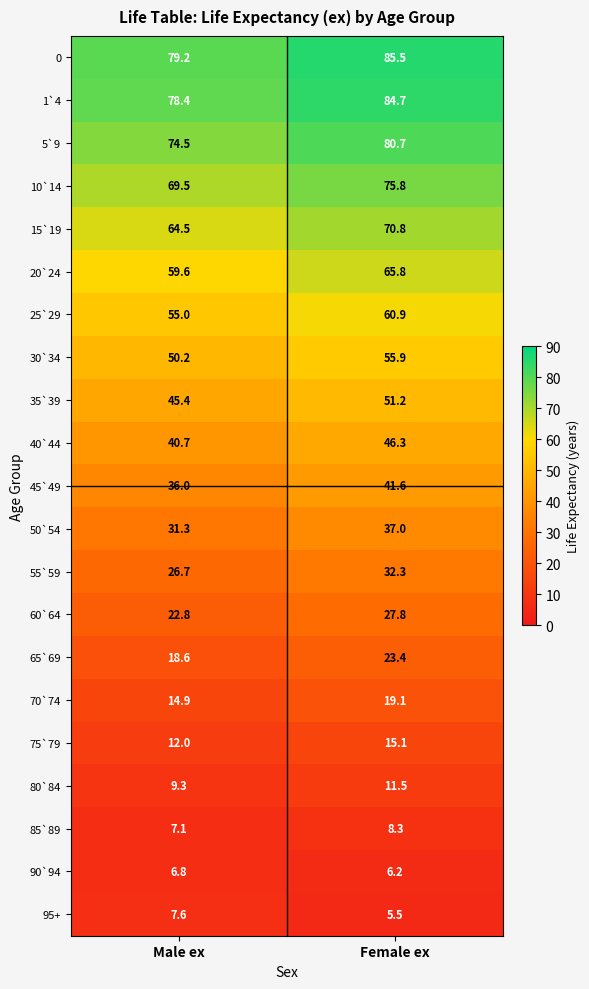

Is the value of 10`14 at Female ex greater than the value of 70`74 at Female ex?

Yes